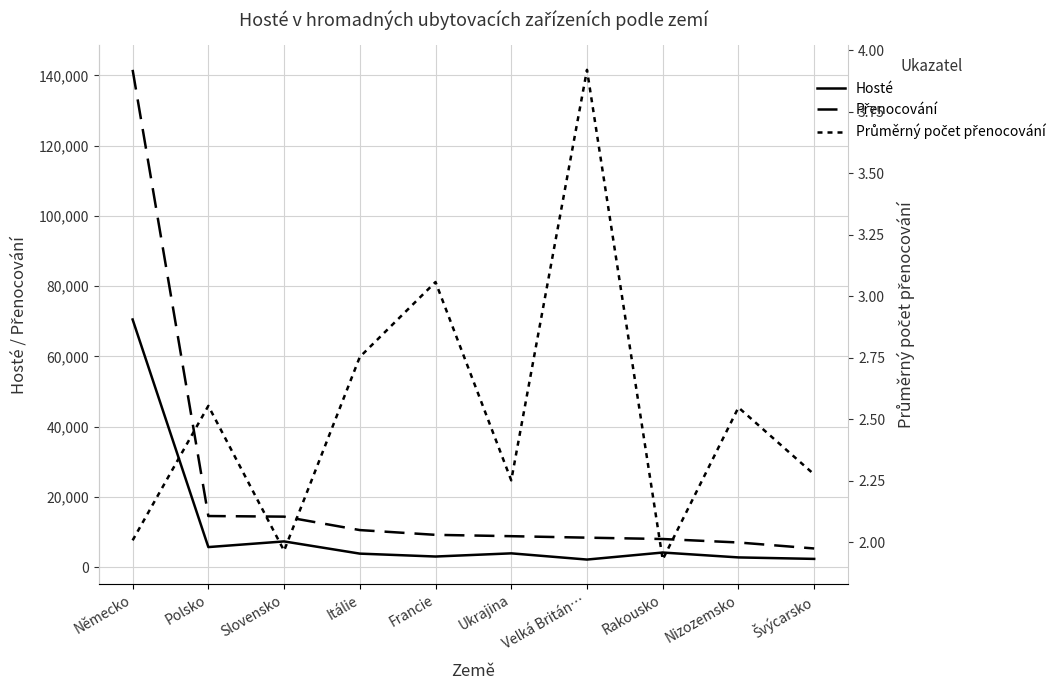

What is the value of the Přenocování point at the 6th from the left?

8792.0